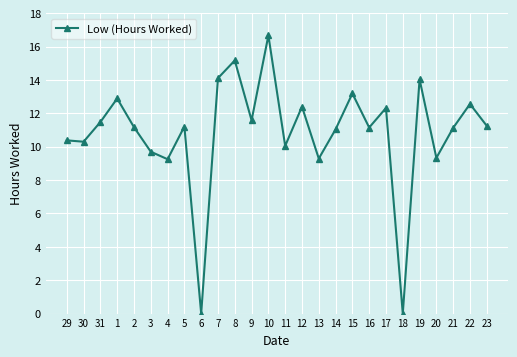

What is the greatest value displayed?

16.7